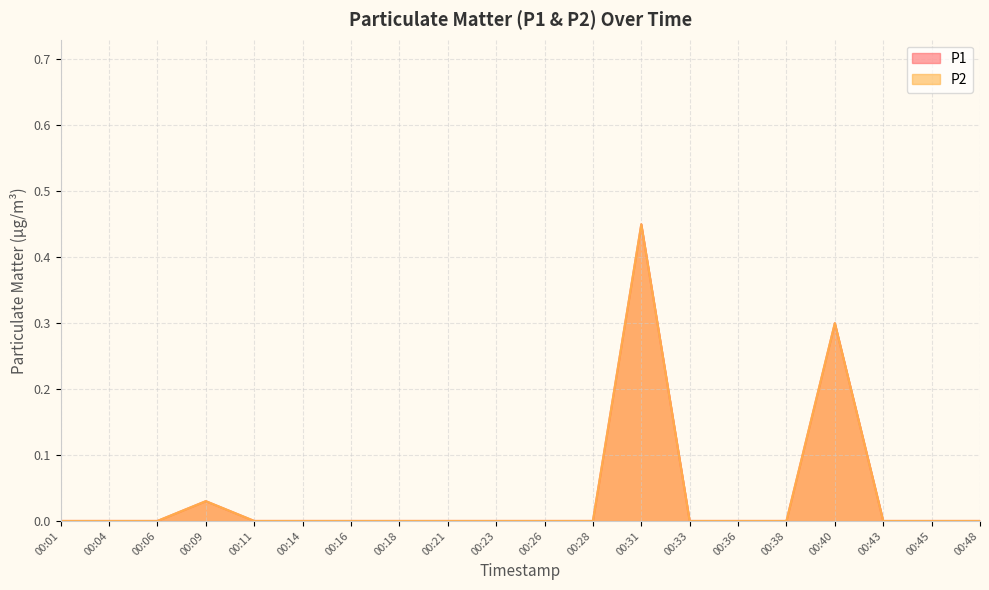

Which category has the highest value in the P2 series?

00:31